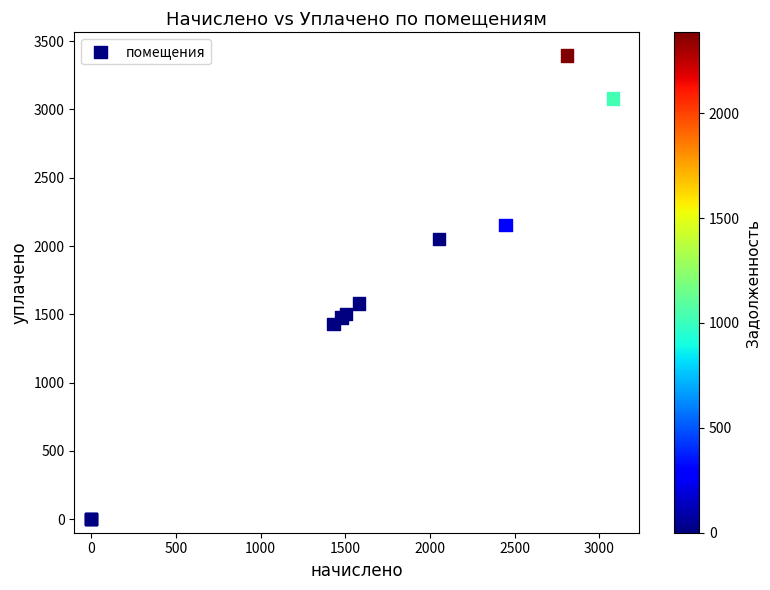

What Y value in the scatter plot is closest to 1697?

1580.0